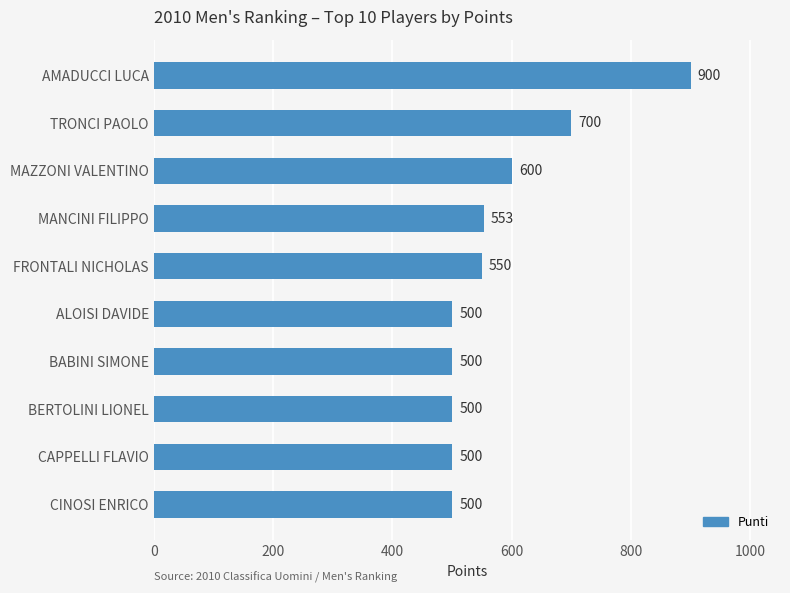

What is the label of the 9th bar from the top?

CAPPELLI FLAVIO